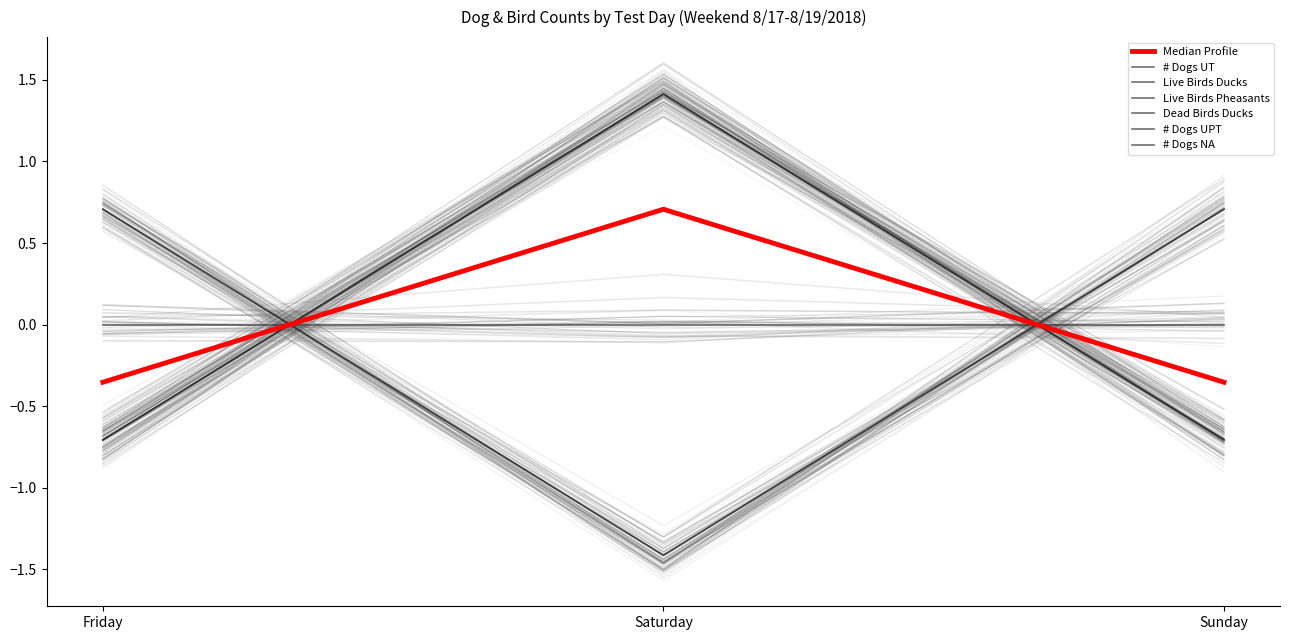

Which has a higher value, Friday or Saturday?

Saturday